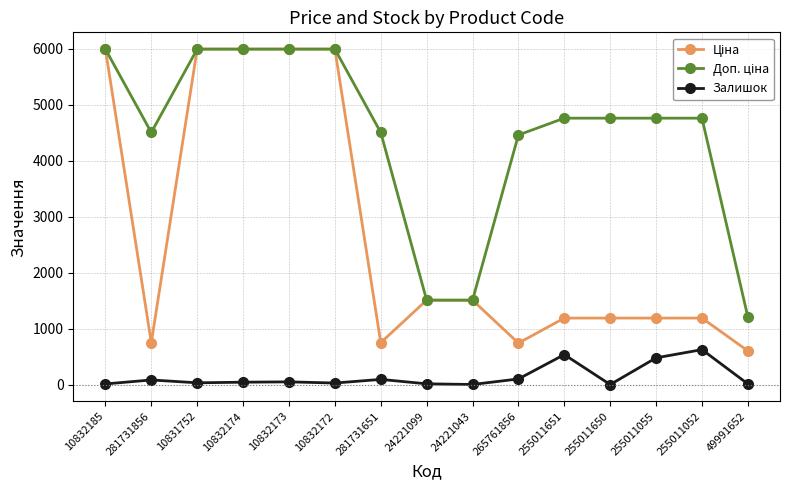

At how many categories does at least one series exceed 3922?

12